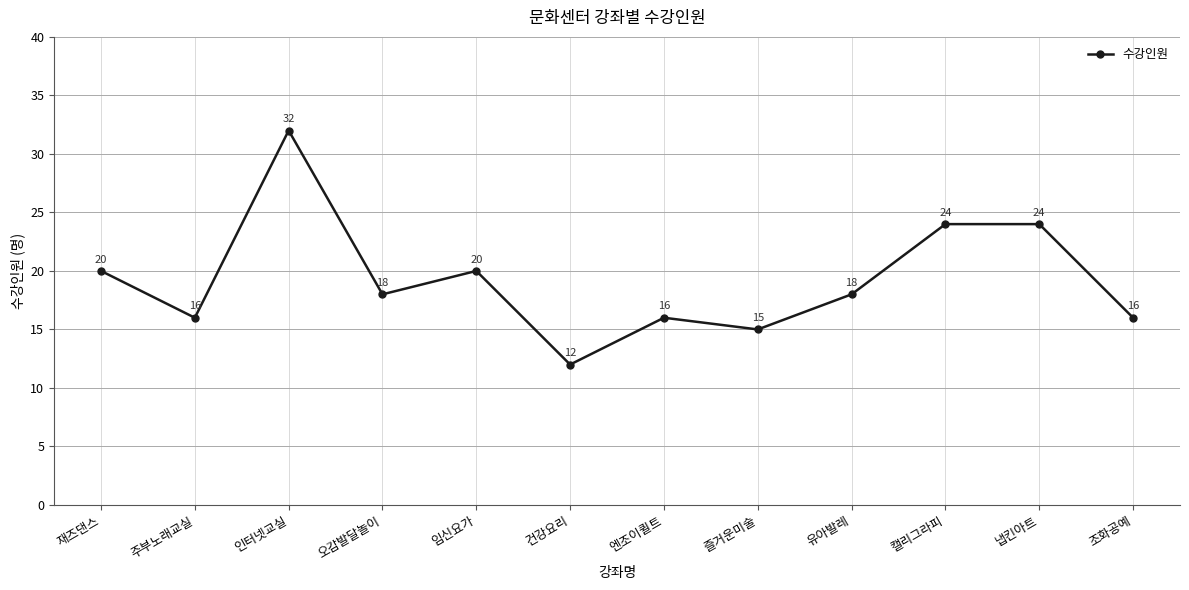

What is the greatest value displayed?

32